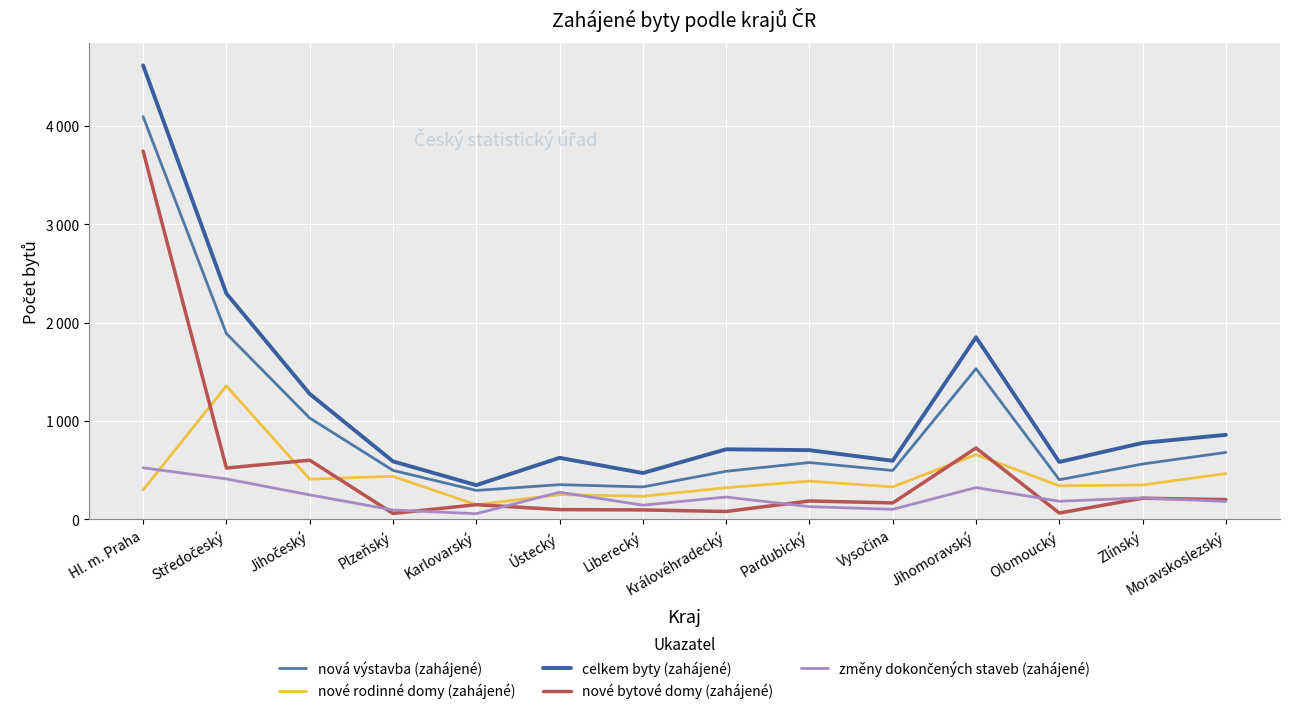

True or false: nové rodinné domy (zahájené) has more than 2 interior local peaks.

True